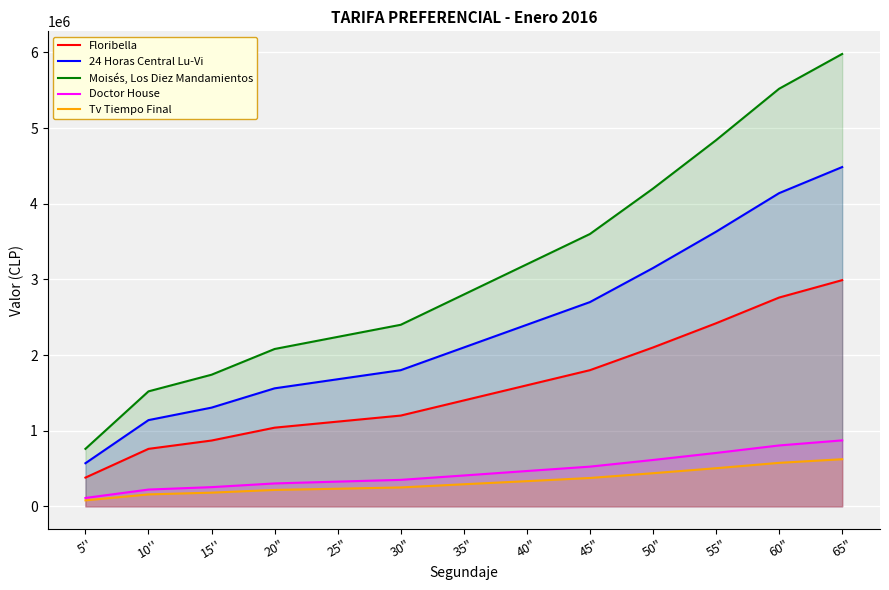

Does the chart display data point markers on the line(s)?

No